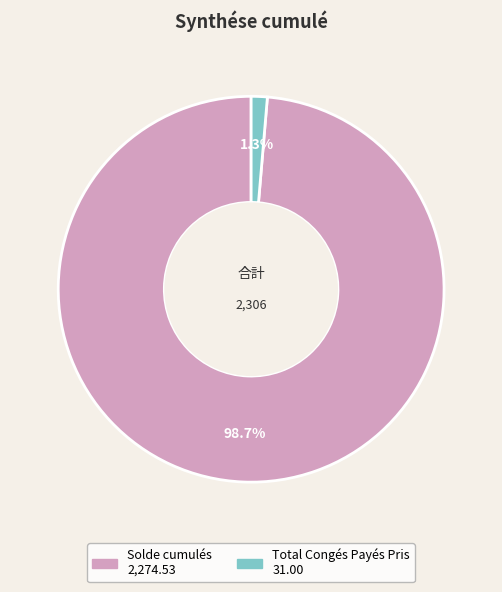

Is it true that Solde cumulés is 89% of the pie?

False